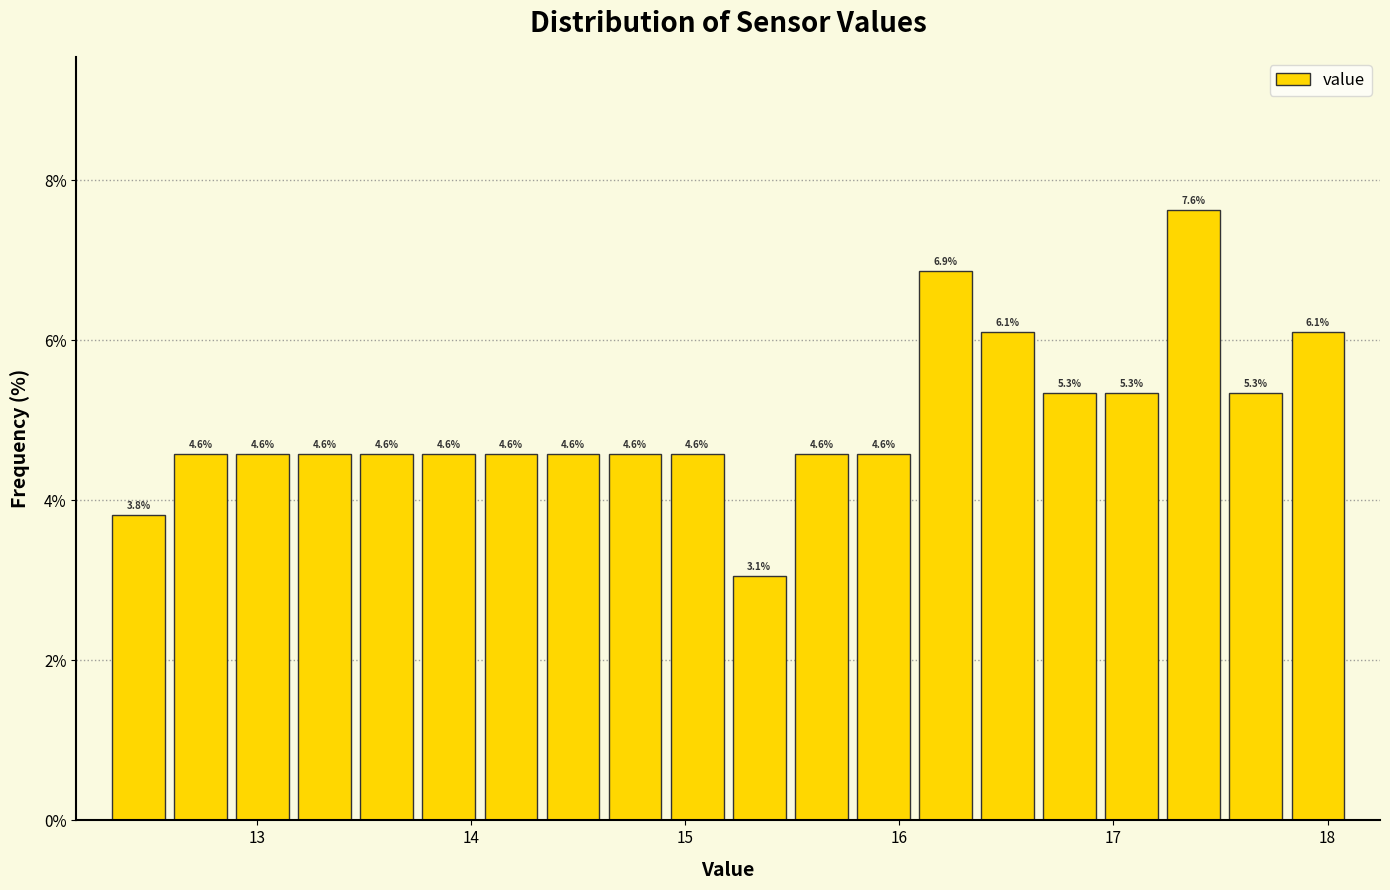

Read against the x-axis, roughly where is the centre of the tallest bar?

17.4